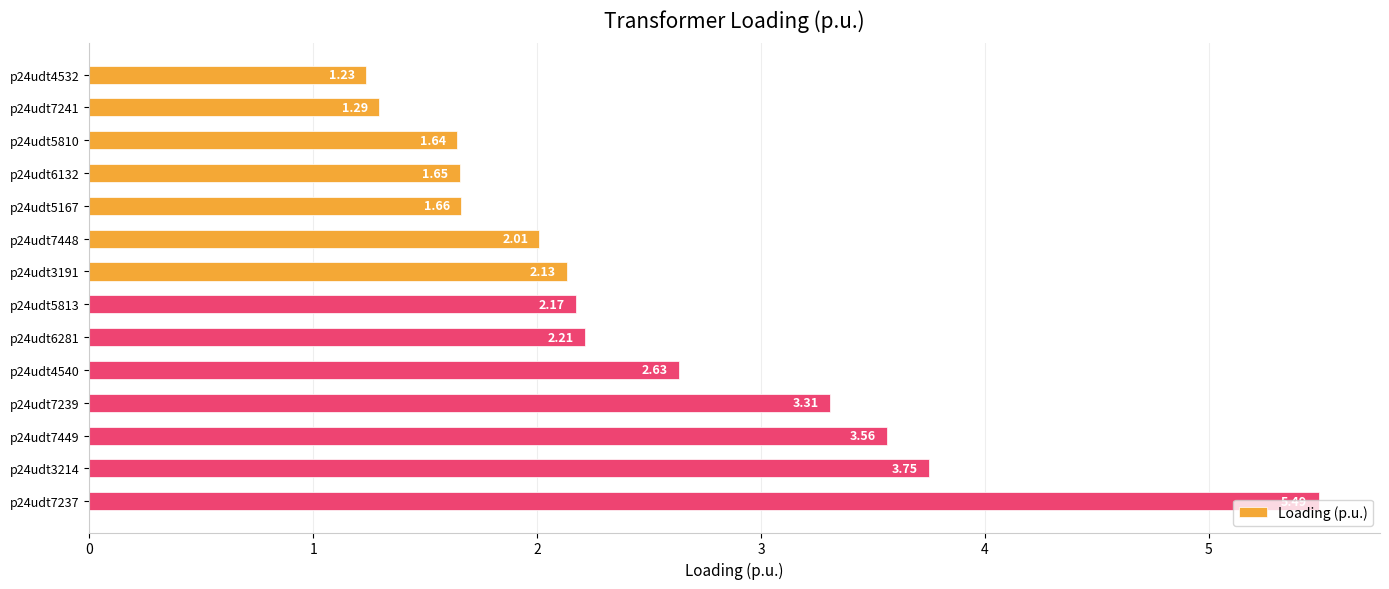

How many bars are there in total?

14